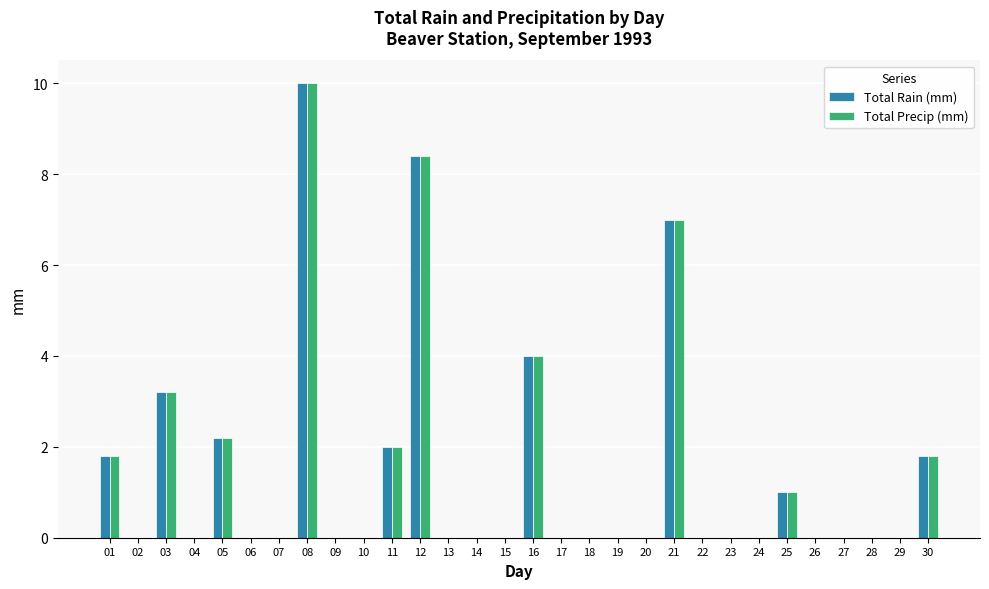

Reading right to left, list all the values displayed in this chart.

Total Rain (mm): 30=1.8	29=0.0	28=0.0	27=0.0	26=0.0	25=1.0	24=0.0	23=0.0	22=0.0	21=7.0	20=0.0	19=0.0	18=0.0	17=0.0	16=4.0	15=0.0	14=0.0	13=0.0	12=8.4	11=2.0	10=0.0	09=0.0	08=10.0	07=0.0	06=0.0	05=2.2	04=0.0	03=3.2	02=0.0	01=1.8
Total Precip (mm): 30=1.8	29=0.0	28=0.0	27=0.0	26=0.0	25=1.0	24=0.0	23=0.0	22=0.0	21=7.0	20=0.0	19=0.0	18=0.0	17=0.0	16=4.0	15=0.0	14=0.0	13=0.0	12=8.4	11=2.0	10=0.0	09=0.0	08=10.0	07=0.0	06=0.0	05=2.2	04=0.0	03=3.2	02=0.0	01=1.8